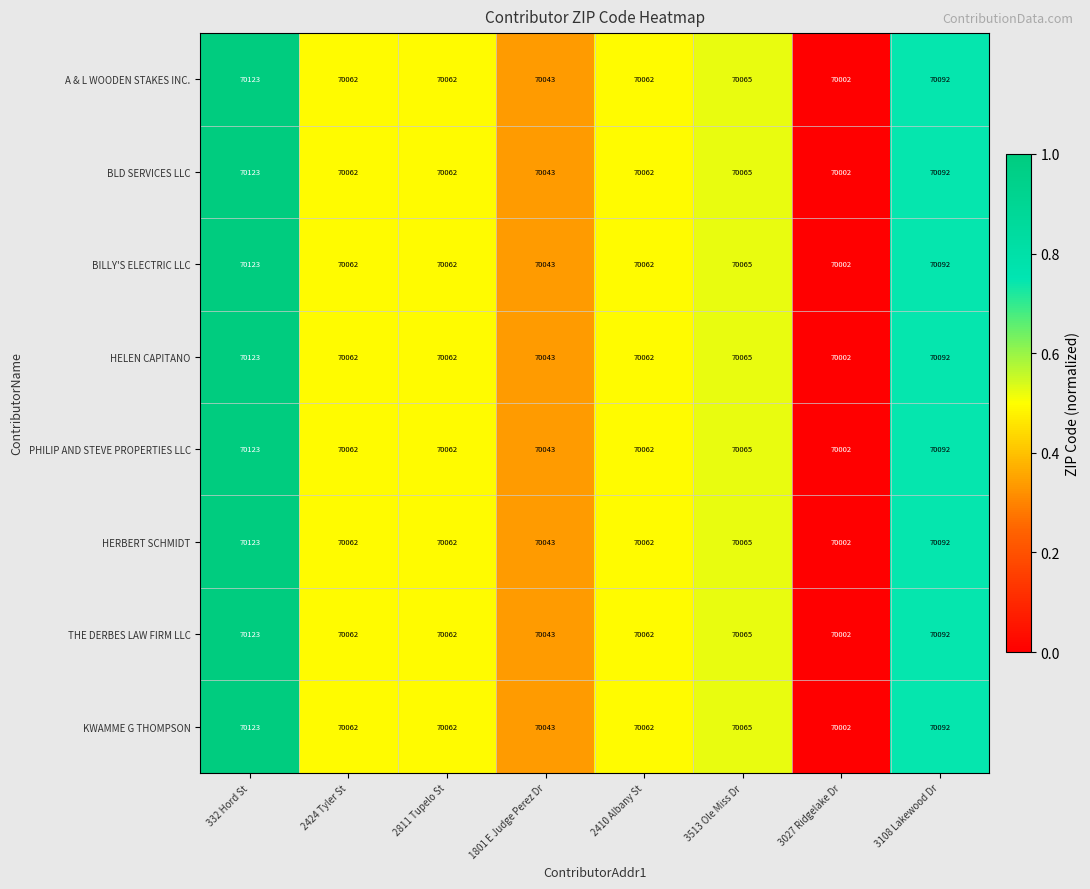

The PHILIP AND STEVE PROPERTIES LLC series shows 125606 at 2410 Albany St. True or false?

False